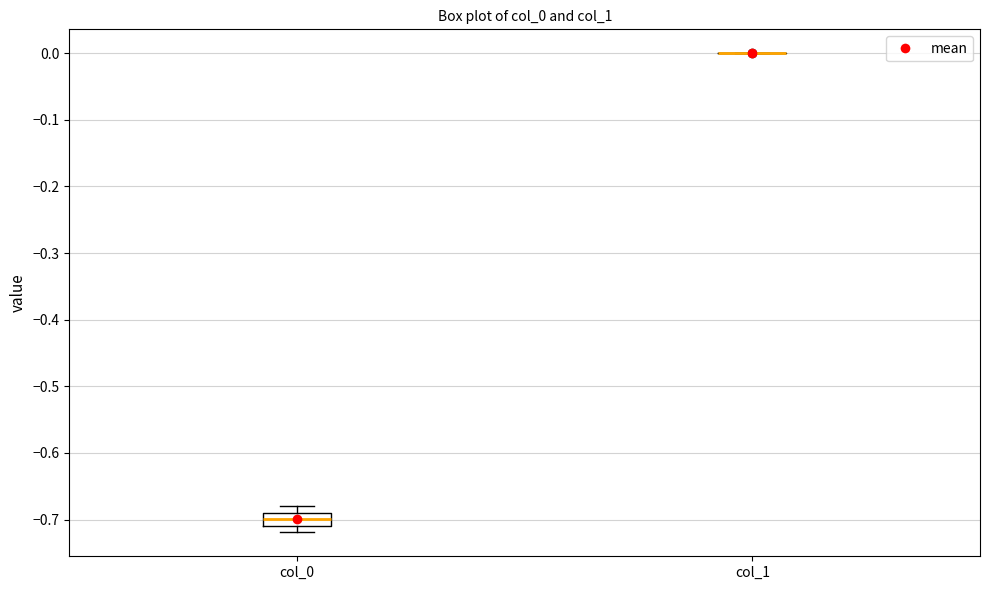

Reading left to right, read every box against the y-axis: the position of its median line, the range the box covers, and the ends of its whiskers. The values are not printed on the chart, so give them approximately, as read against the axis.

col_0: median -0.70, box -0.71 to -0.69, whiskers -0.72 to -0.68
col_1: box collapsed to a line at 0.00, whiskers 0.00 to 0.00